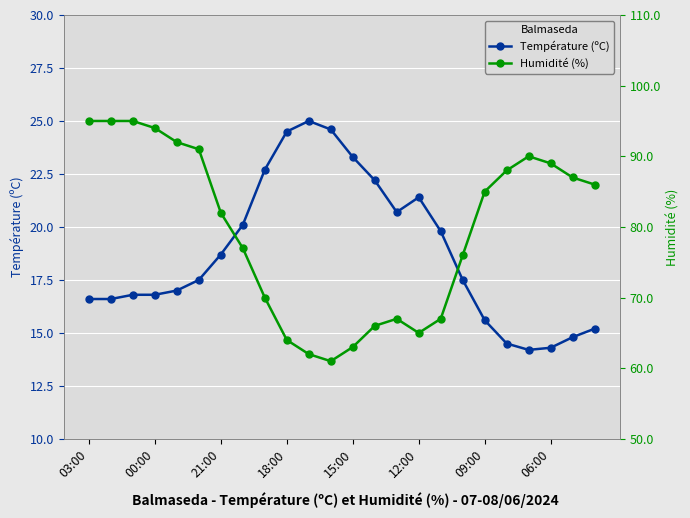

Where is the first local minimum for Température (ºC)?

14